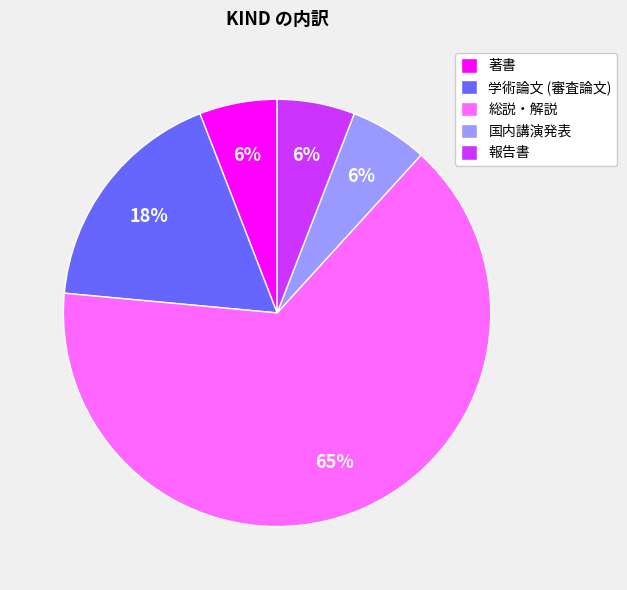

To the nearest percent, what percentage of the pie is 国内講演発表?

6%